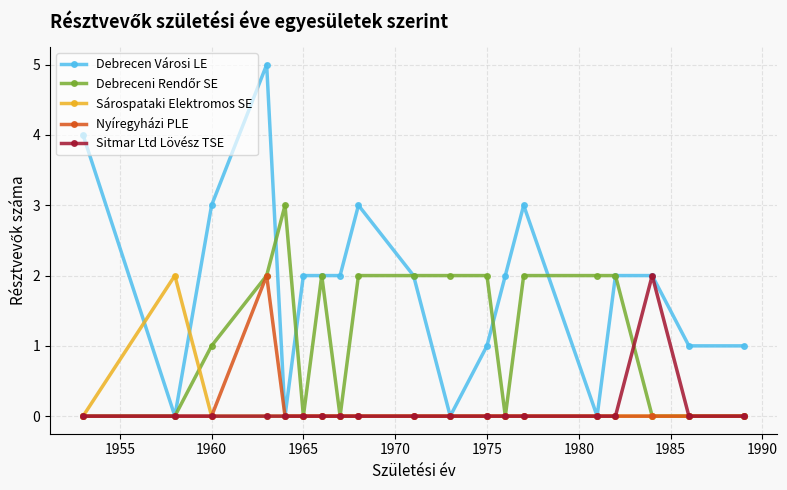

Which series has the largest total across all categories?

Debrecen Városi LE